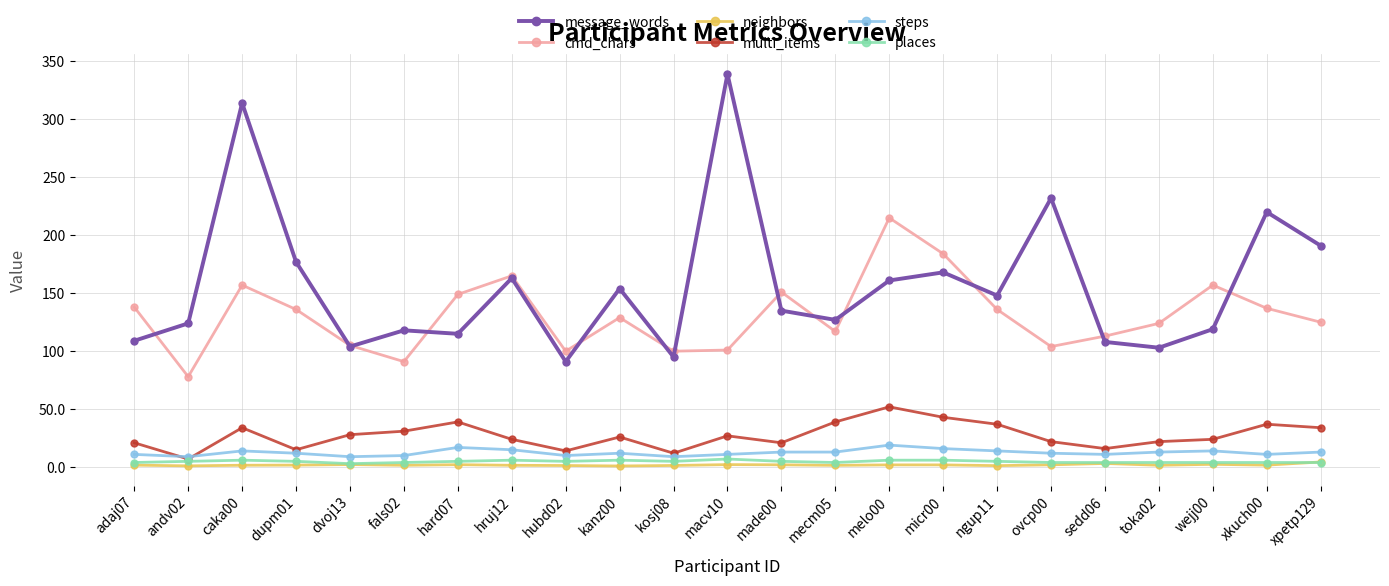

Is it true that steps equals 14.0 at caka00?

True